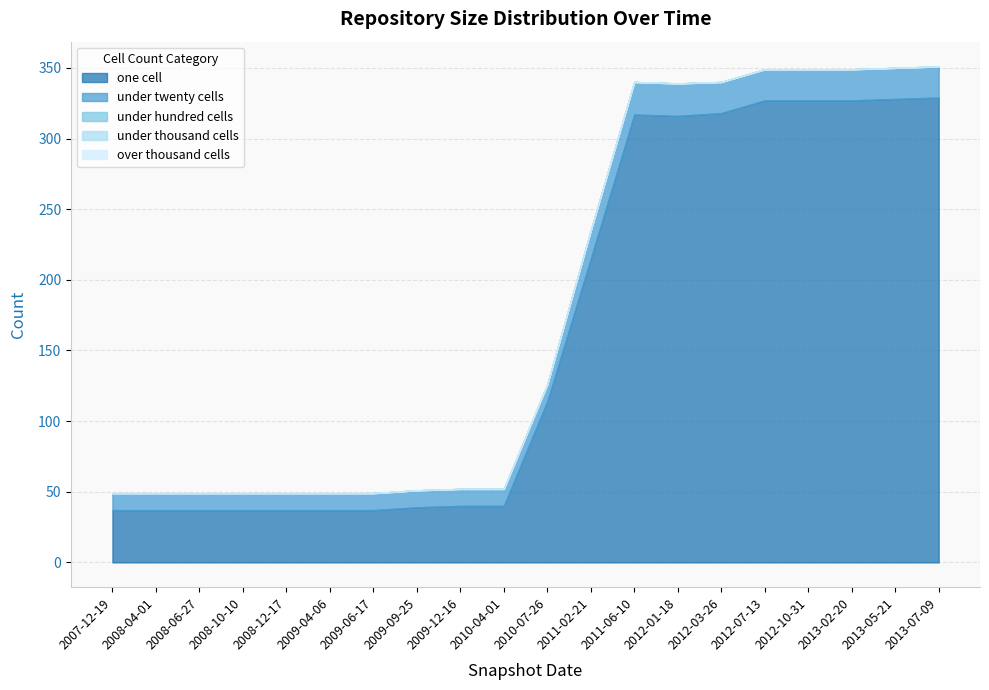

The value of over_thousand_cells at 2012-10-31 is 0. True or false?

True